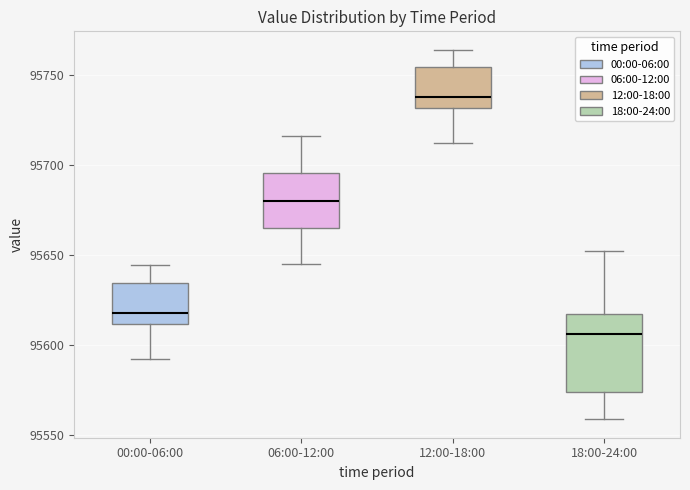

Where does the median line of the box for 12:00-18:00 sit on the y-axis? The values are not printed on the chart, so give them approximately, as read against the axis.

95740